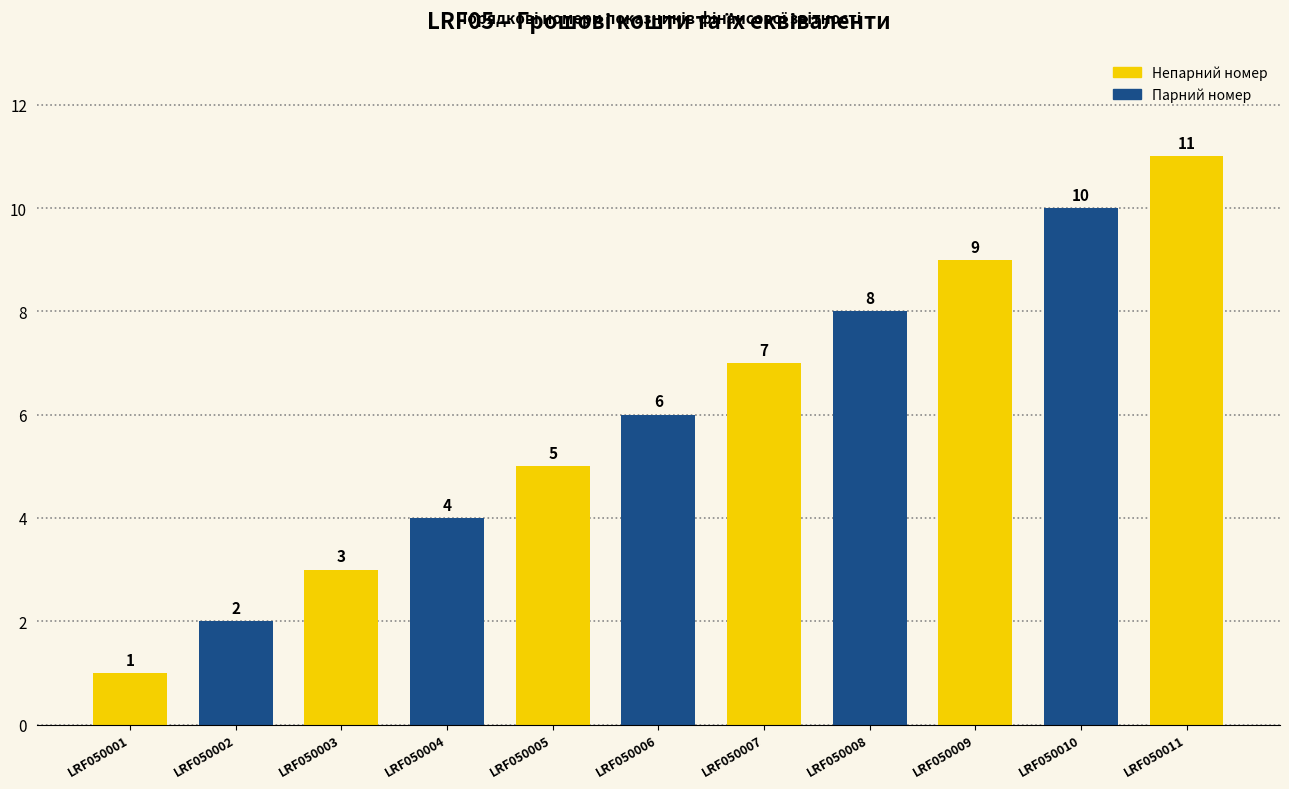

How many values are between 3 and 9?

7